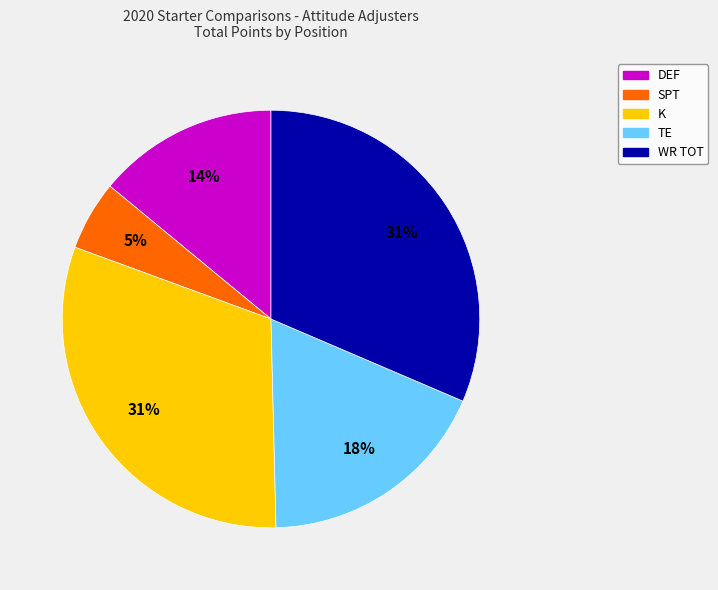

What is the smallest slice in the pie chart?

SPT